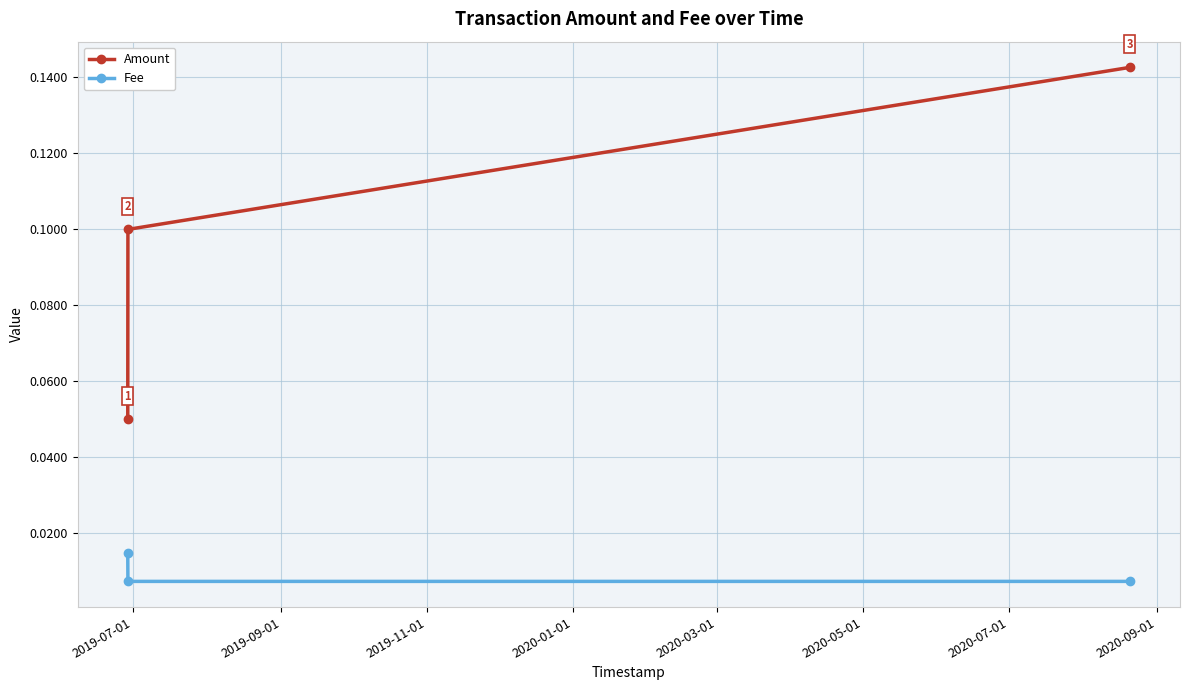

Count the Amount values in the range 0 to 1.

3